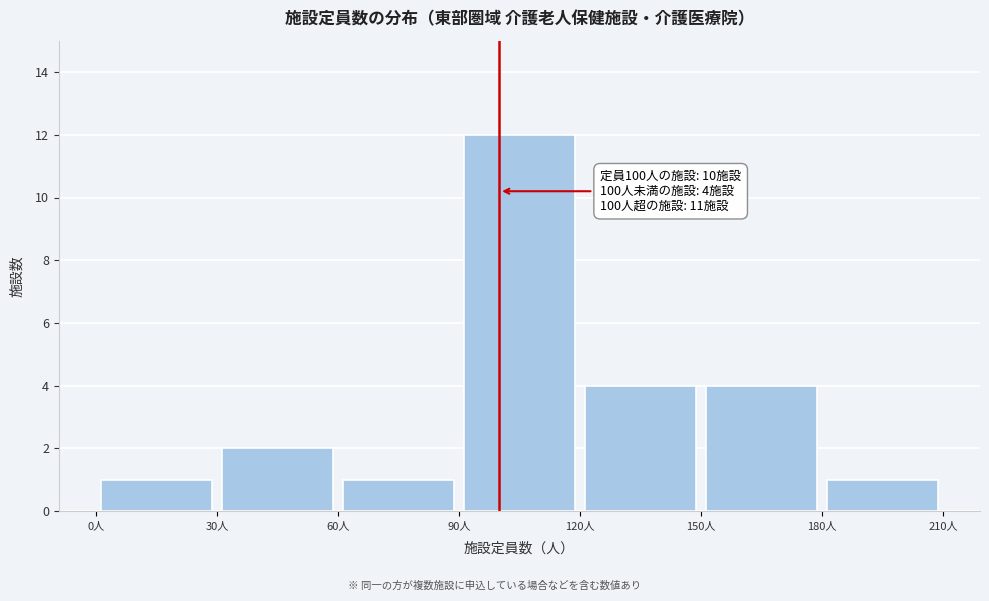

Over which range of the x-axis is the bar tallest?

90 to 120